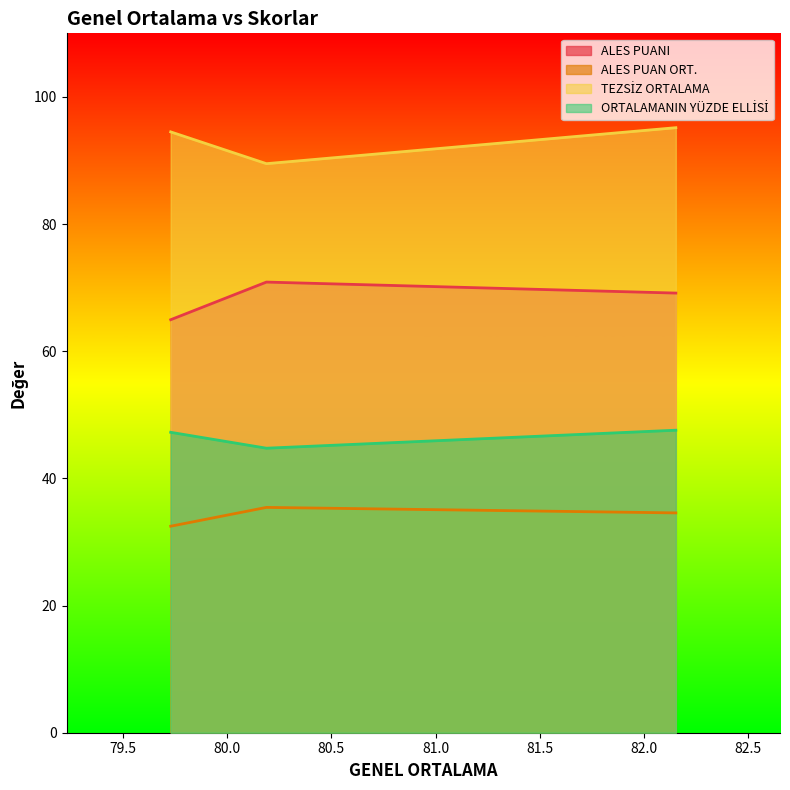

The ORTALAMANIN YÜZDE ELLİSİ series shows 77.8 at 82.15357. True or false?

False